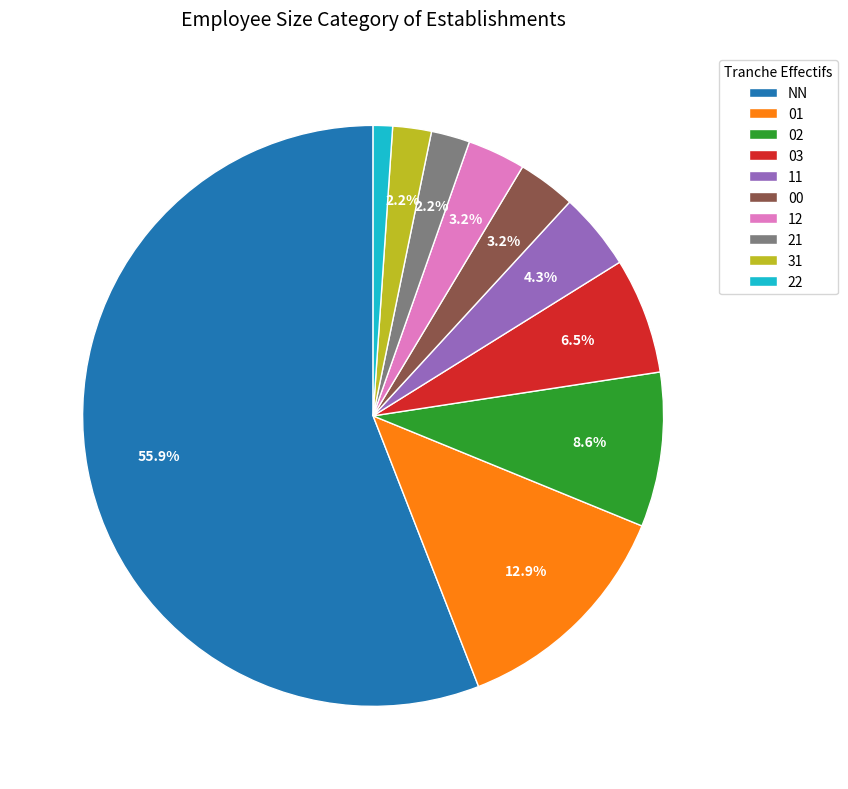

Approximately how many times larger is the value at 01 compared to 02?

1.5